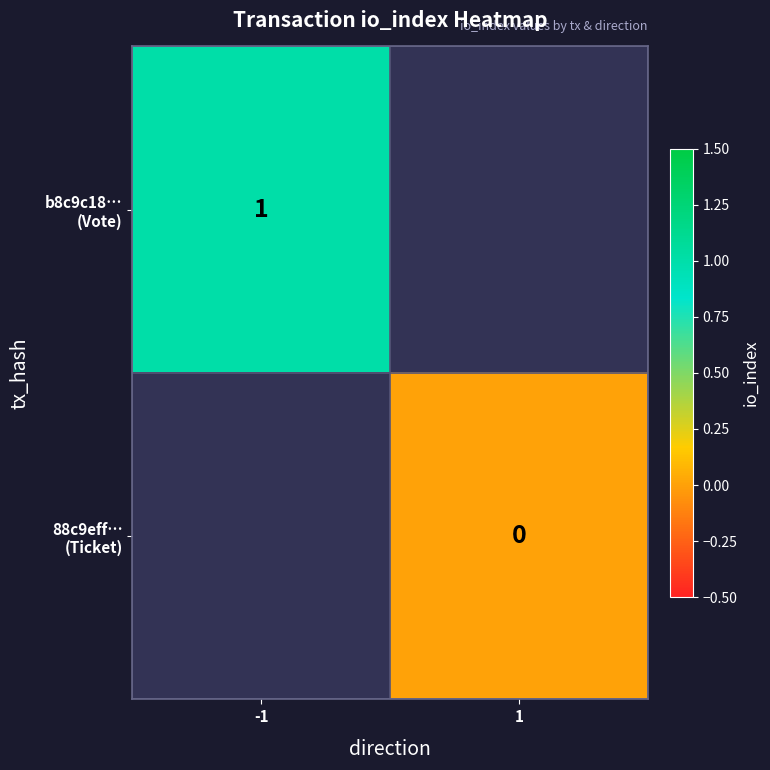

How many series are shown in this chart?

2